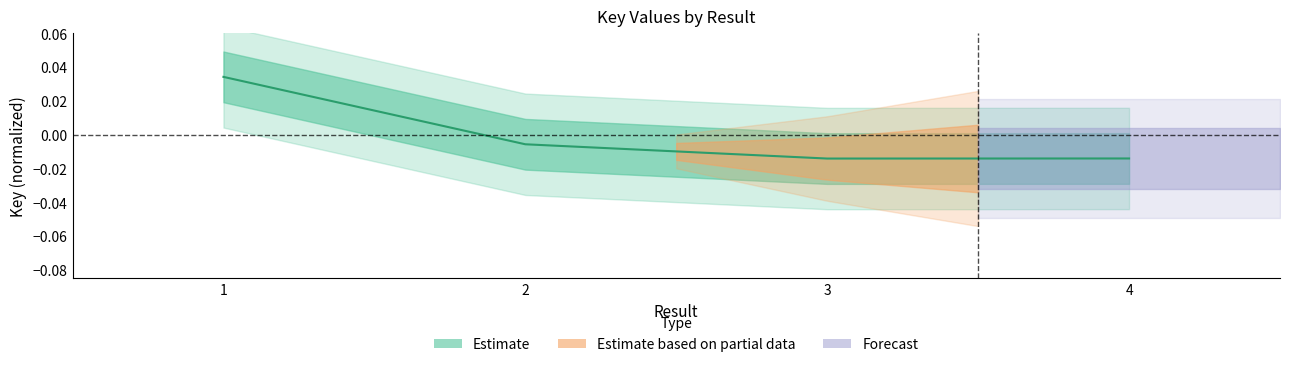

At which category does the chart reach its peak across all series?

1